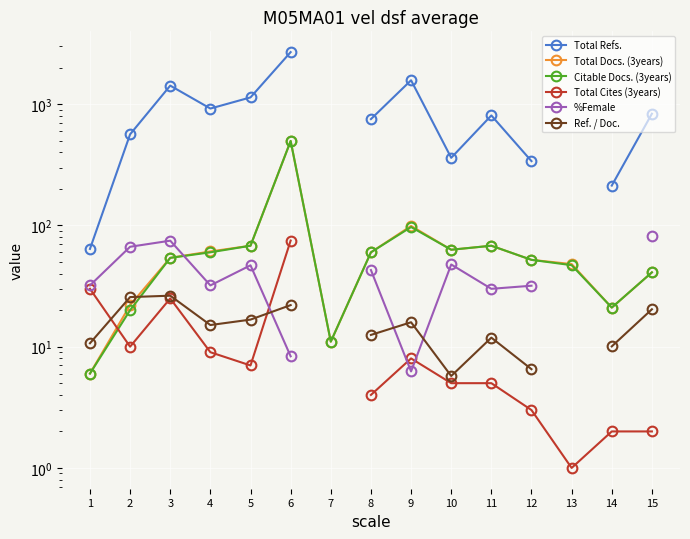

Which has a higher value, 12 or 3?

3